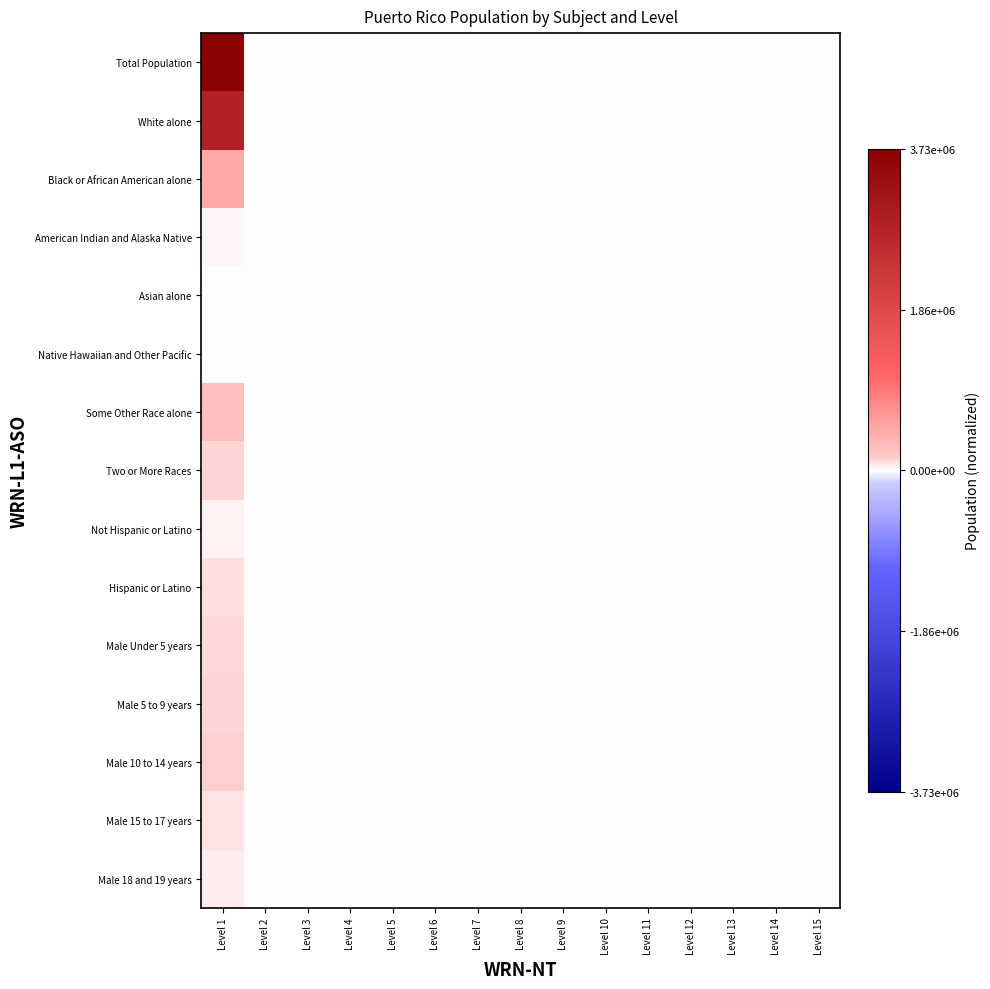

Which series has the widest spread of values?

Total Population